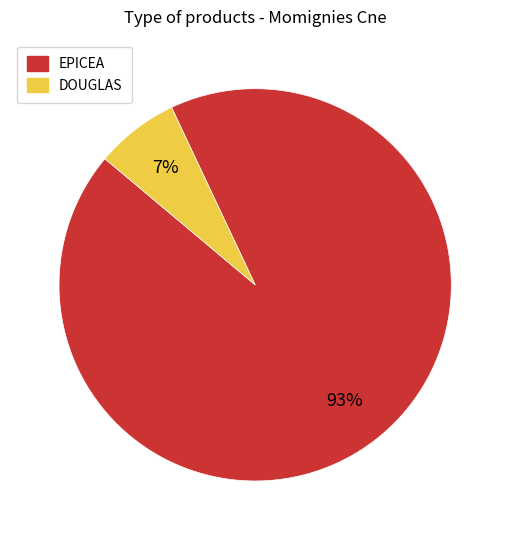

Does DOUGLAS represent more than half of the total?

No